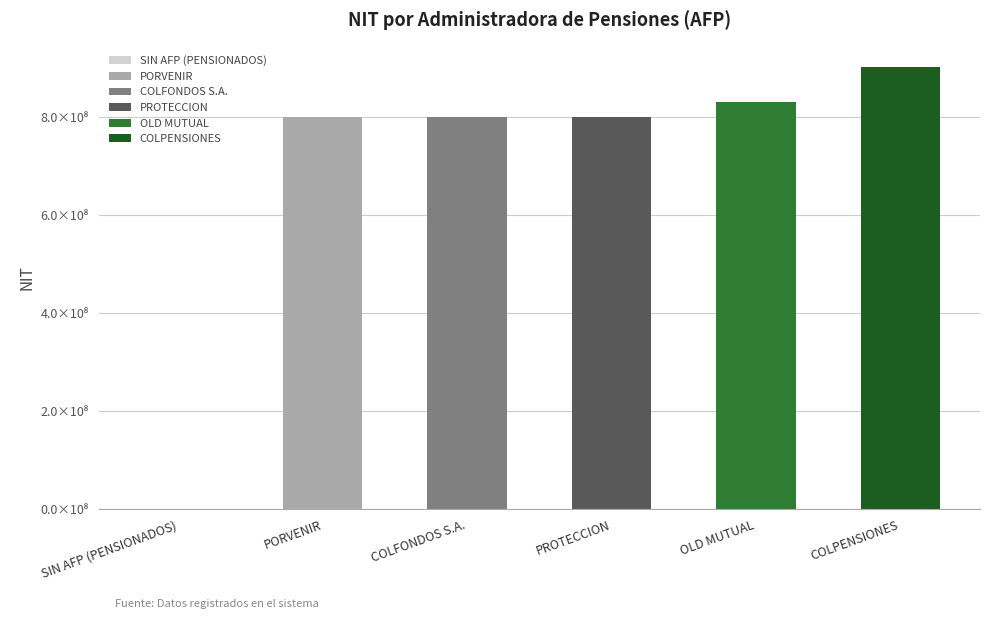

What is the change in value from COLFONDOS S.A. to COLPENSIONES?

+100108064